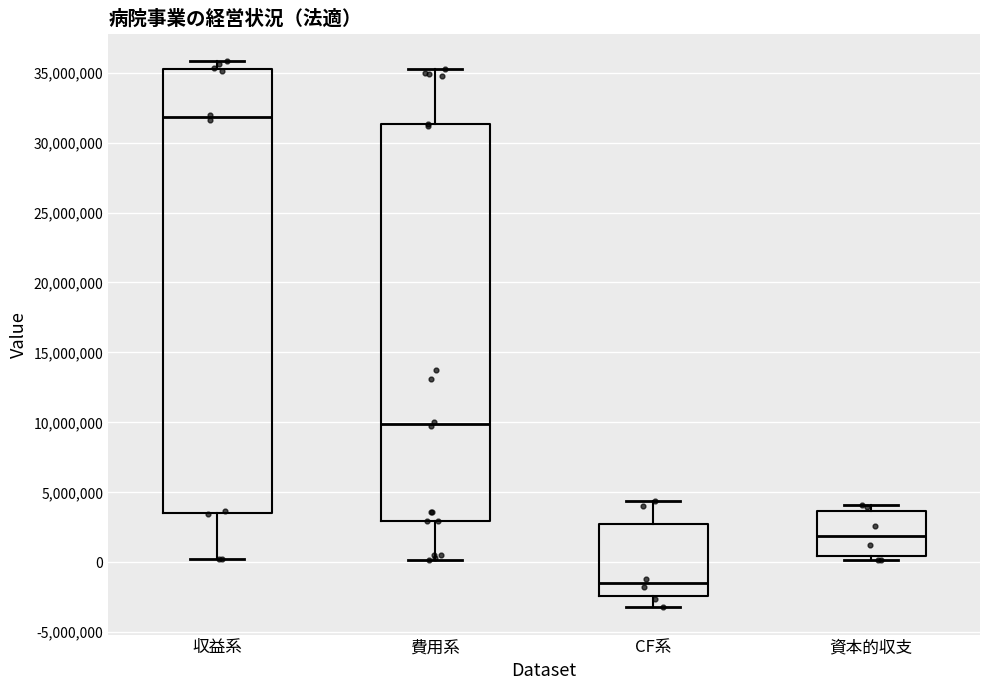

Which box's median line is the highest?

収益系